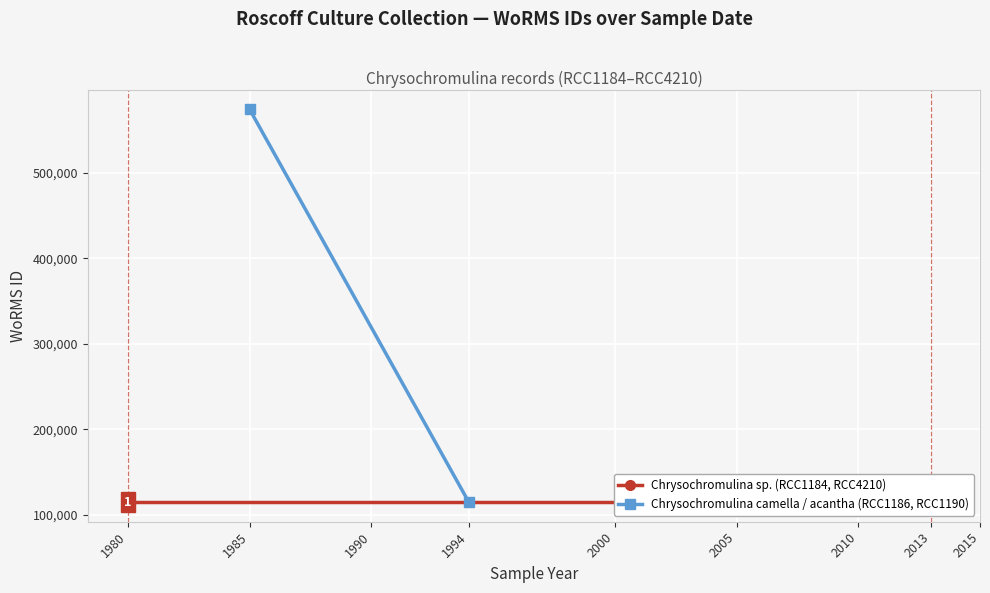

Rank the series at 1985 from highest to lowest value.

Chrysochromulina camella / acantha (RCC1186, RCC1190), Chrysochromulina sp. (RCC1184, RCC4210)